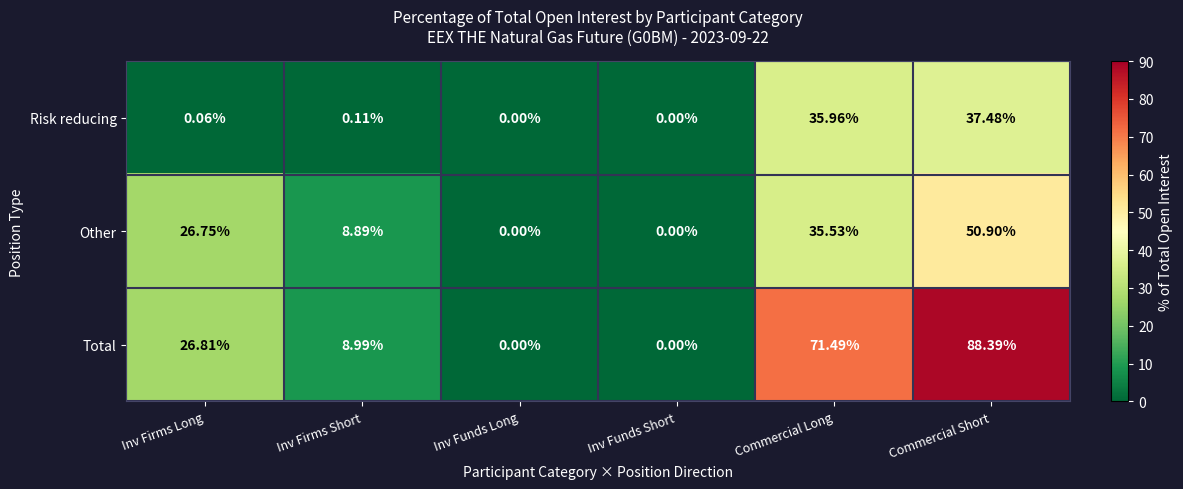

How many distinct data groups are displayed?

3